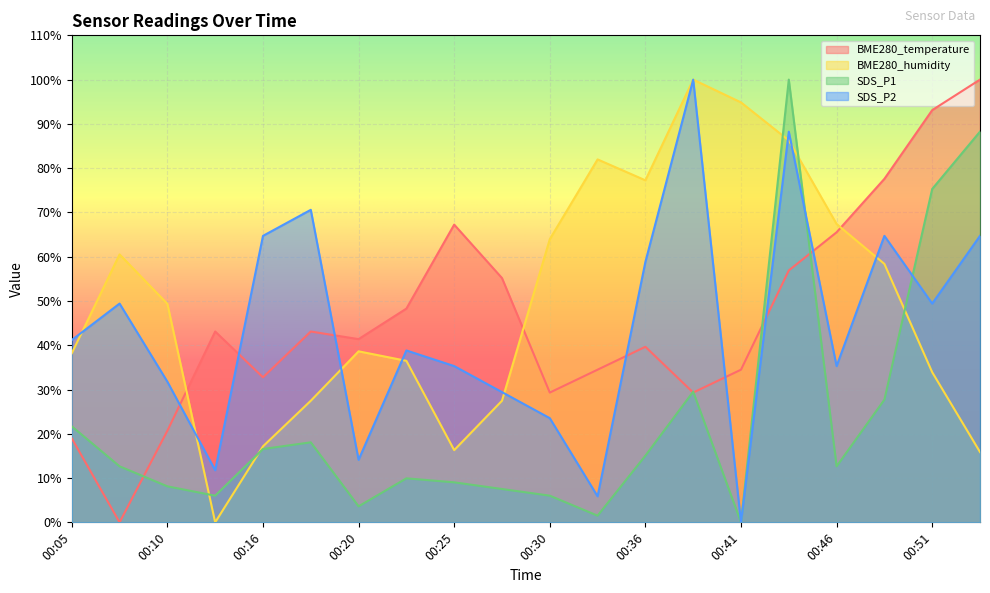

Which series has the largest total across all categories?

BME280_humidity